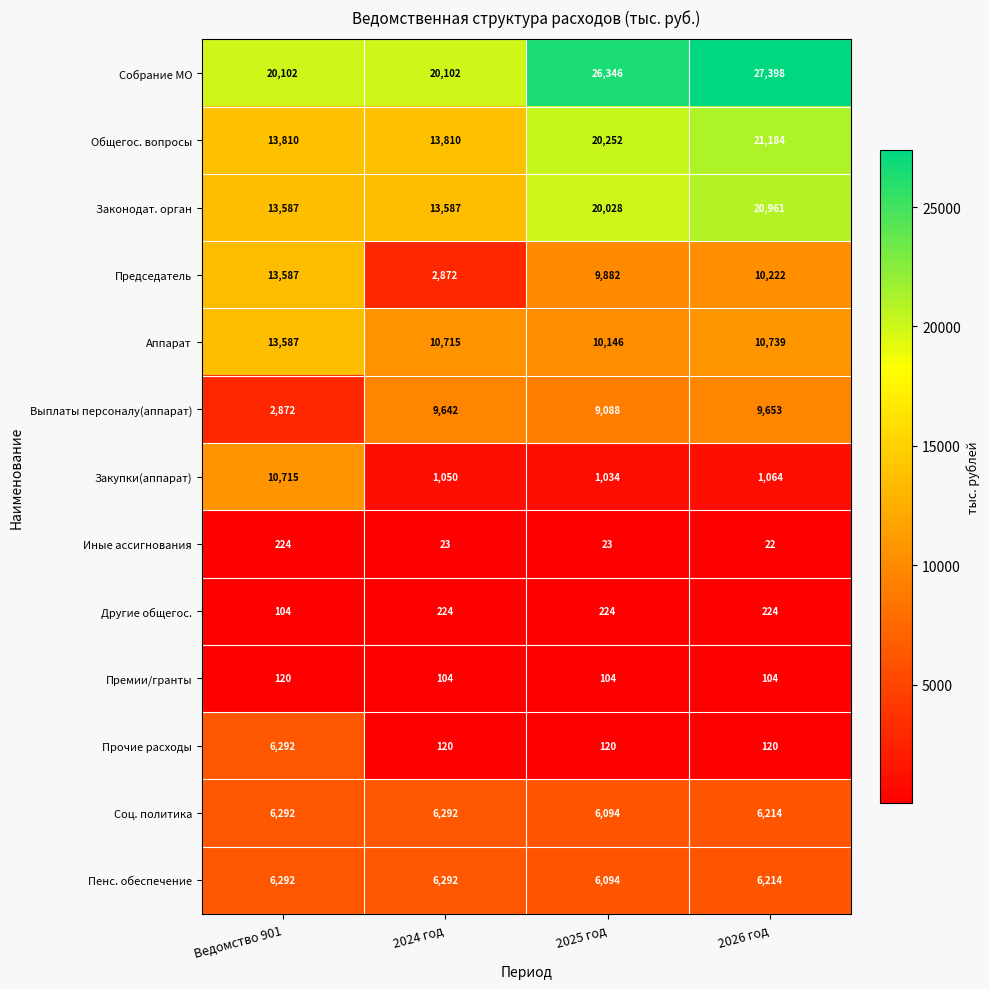

Is it true that Прочие расходы equals 6292 at Ведомство 901?

True